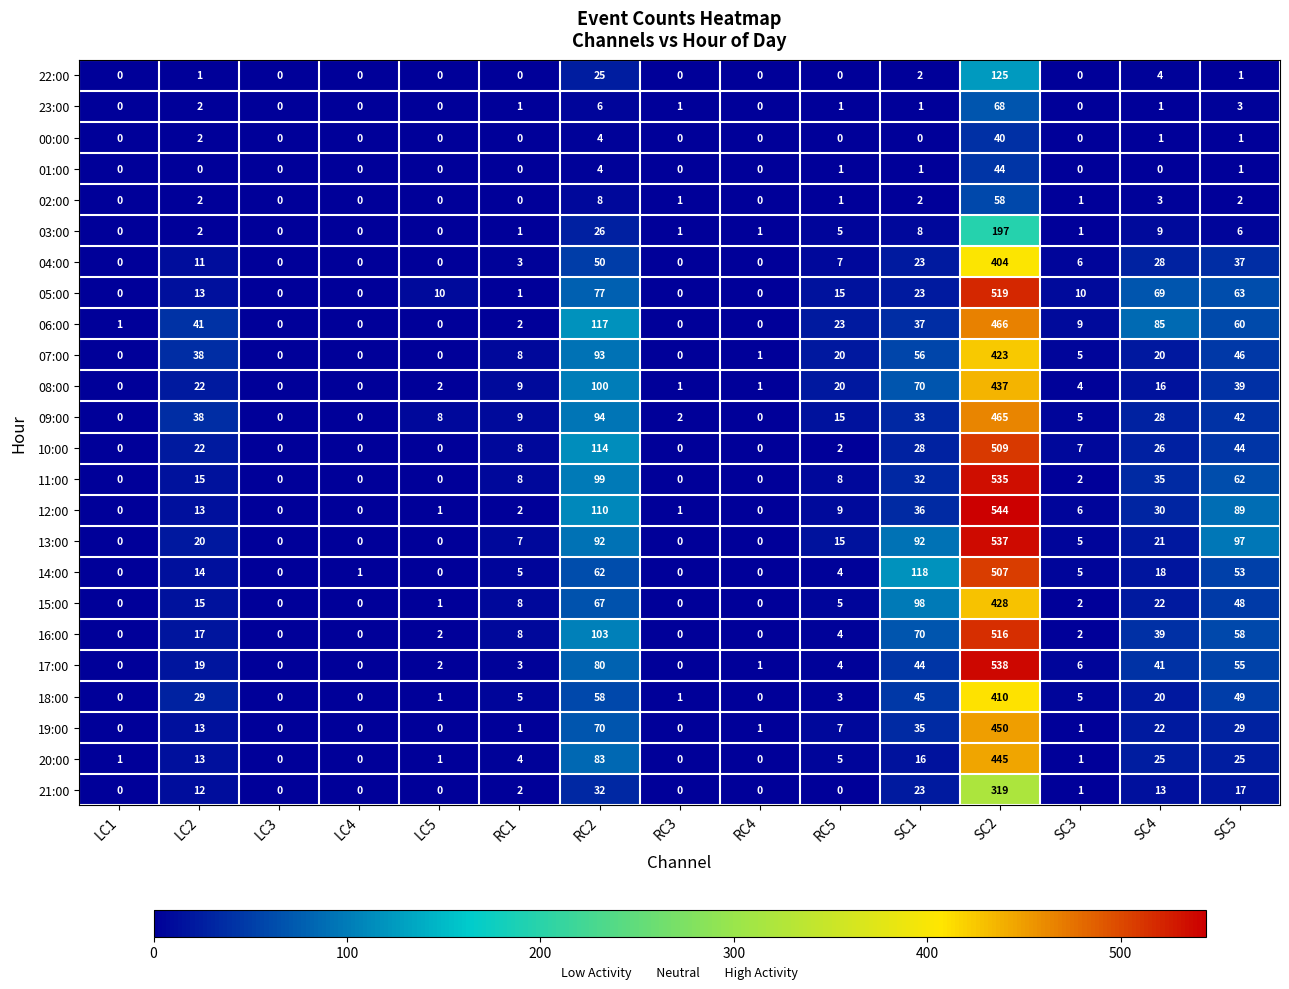

Is it true that 10:00 equals 0 at LC4?

True